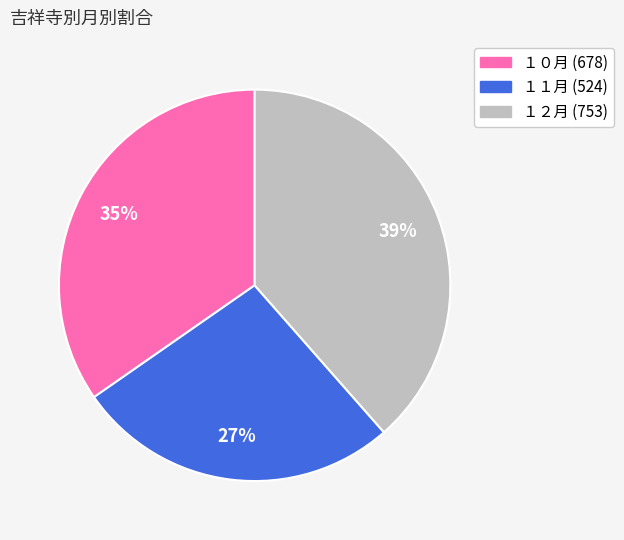

To the nearest percent, what is the difference between the １０月 and １１月 slice percentages?

8%